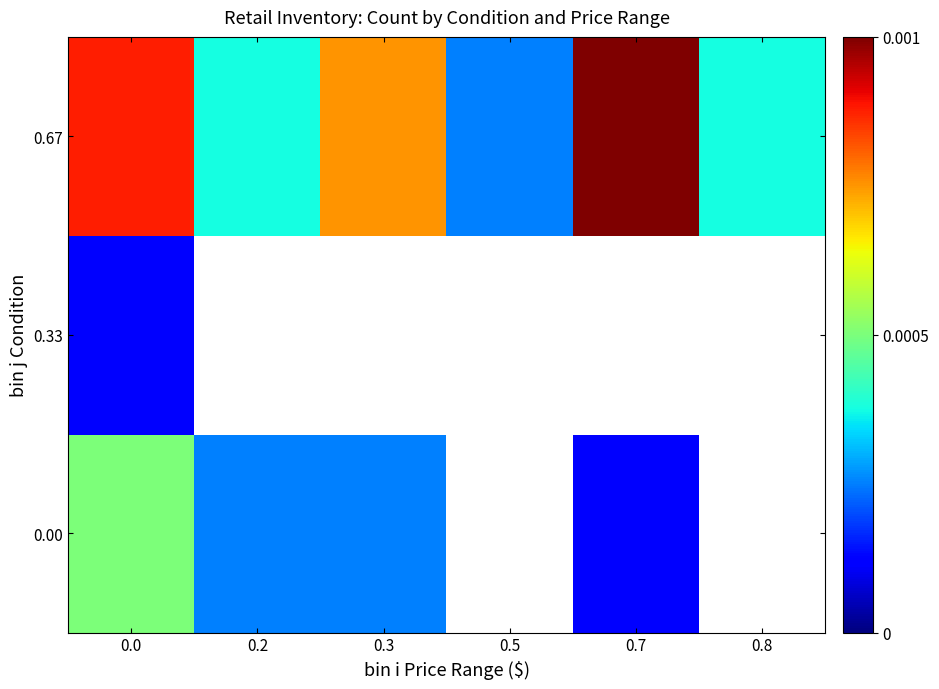

How many data points does each series have?

6